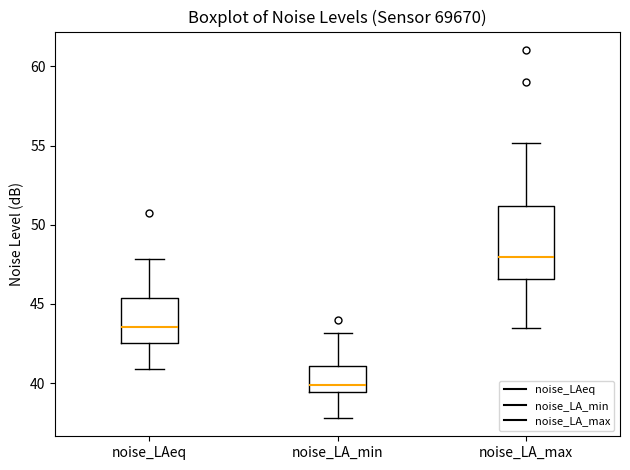

Reading left to right, transcribe this box plot: for each box, give where its median line is, the range the box spans, and where its two whiskers end, as read against the y-axis. The values are not printed on the chart, so give them approximately, as read against the axis.

noise_LAeq: median 43.5, box 42.5 to 45.5, whiskers 41.0 to 48.0
noise_LA_min: median 40.0, box 39.5 to 41.0, whiskers 38.0 to 43.0
noise_LA_max: median 48.0, box 46.5 to 51.0, whiskers 43.5 to 55.0